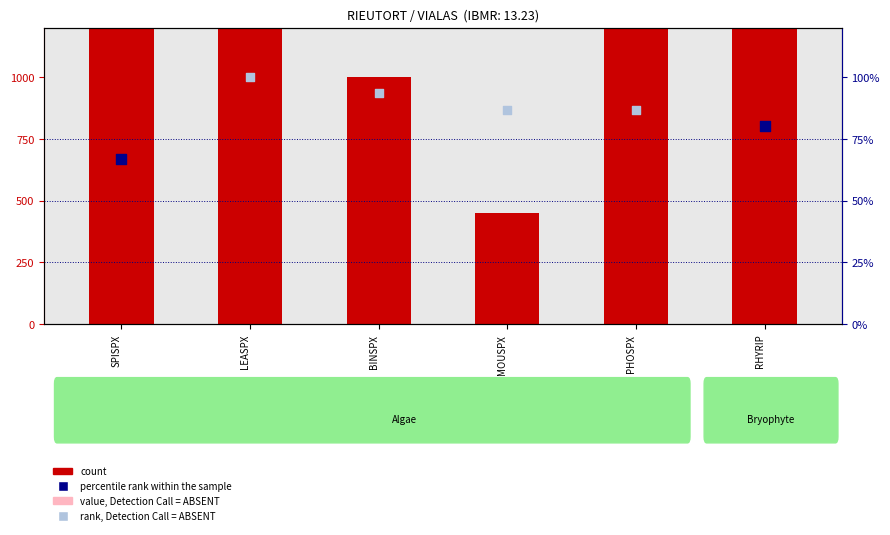

What is the change in value from SPISPX to LEASPX?

-373.5